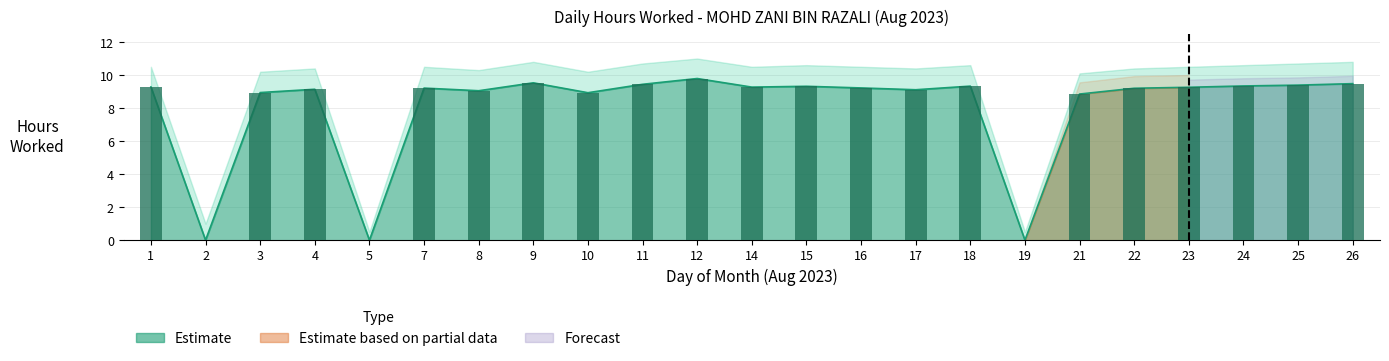

Rank the categories by value from lowest to highest.

2, 5, 19, 21, 10, 3, 8, 17, 4, 22, 7, 16, 23, 14, 1, 15, 18, 24, 25, 11, 26, 9, 12